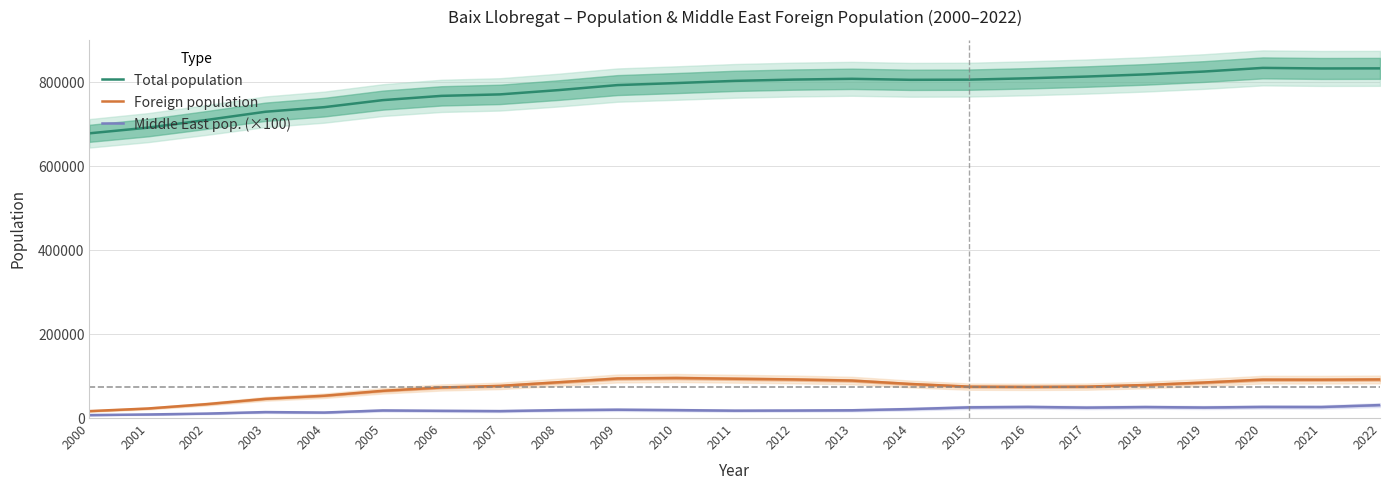

At which category is the sum across all series the highest?

2022